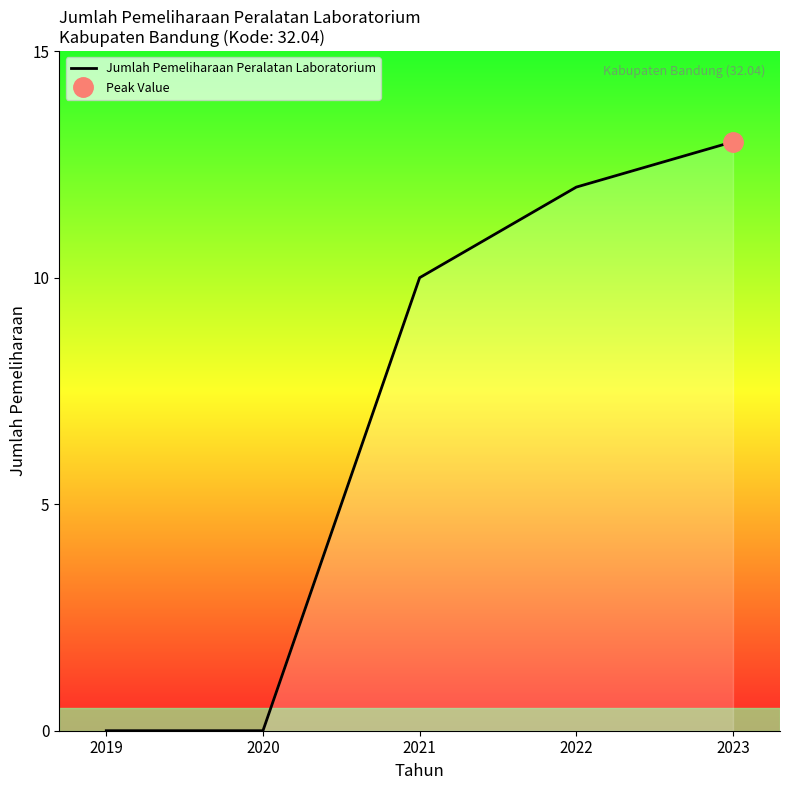

What is the value of the 3rd point from the left?

10